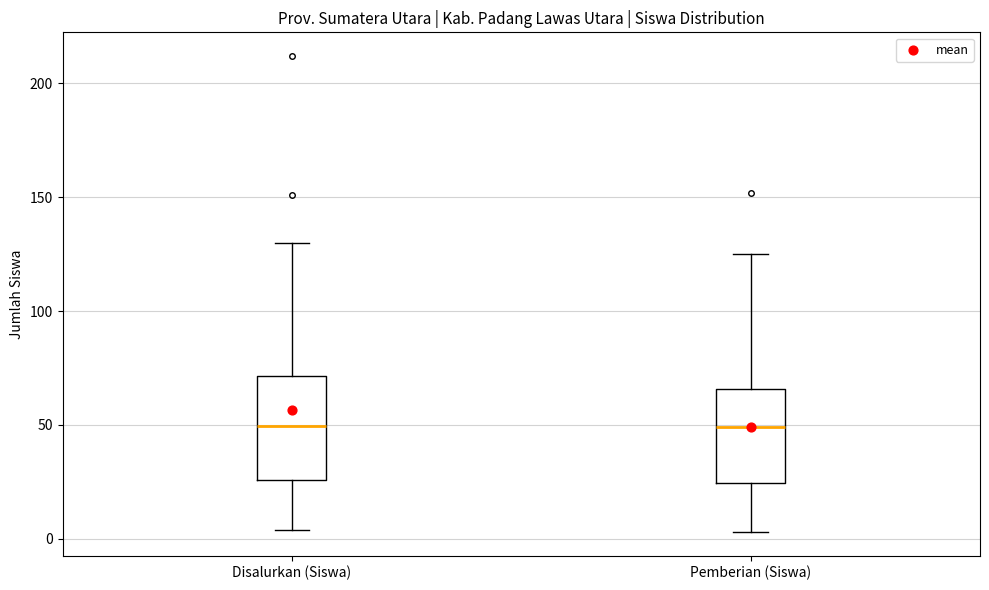

Reading left to right, transcribe this box plot: for each box, give where its median line is, the range the box spans, and where its two whiskers end, as read against the y-axis. The values are not printed on the chart, so give them approximately, as read against the axis.

Disalurkan (Siswa): median 50, box 25 to 70, whiskers 5 to 130
Pemberian (Siswa): median 50, box 25 to 65, whiskers 5 to 125